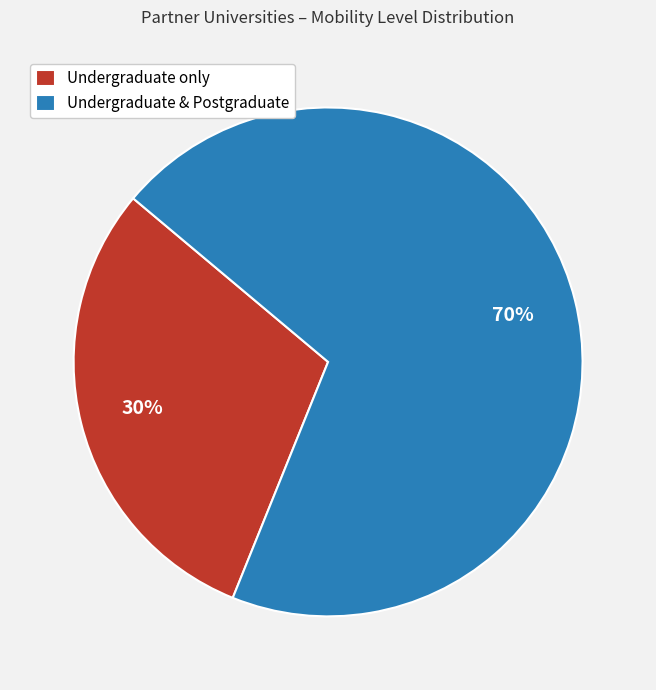

Rank the categories by value from highest to lowest.

Undergraduate & Postgraduate, Undergraduate only